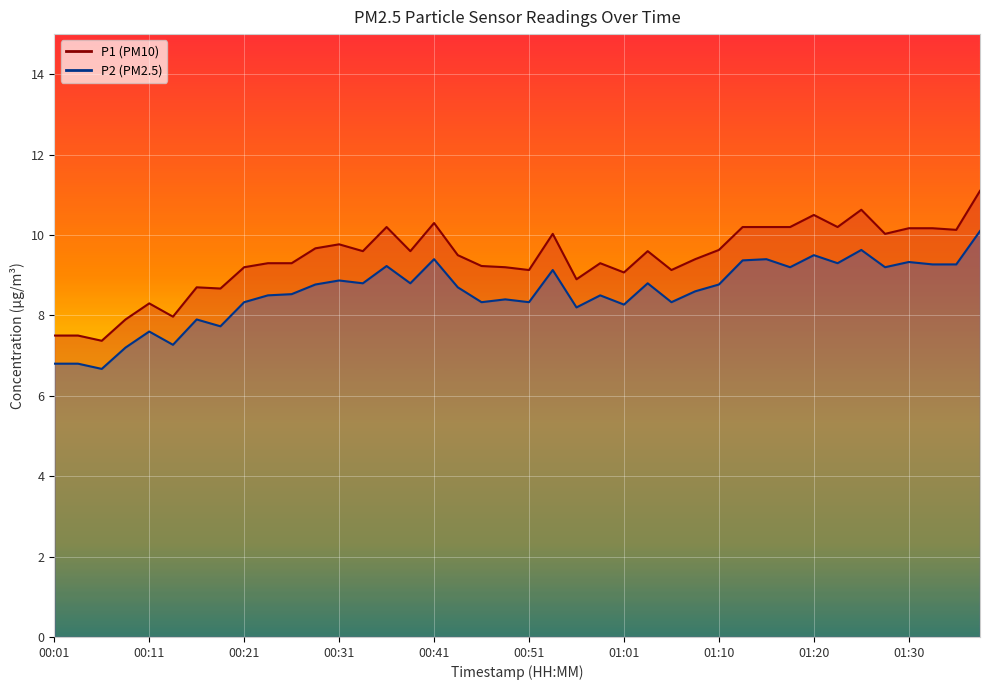

What is the sum of the P2 values at 01:03 and 00:26?

17.3